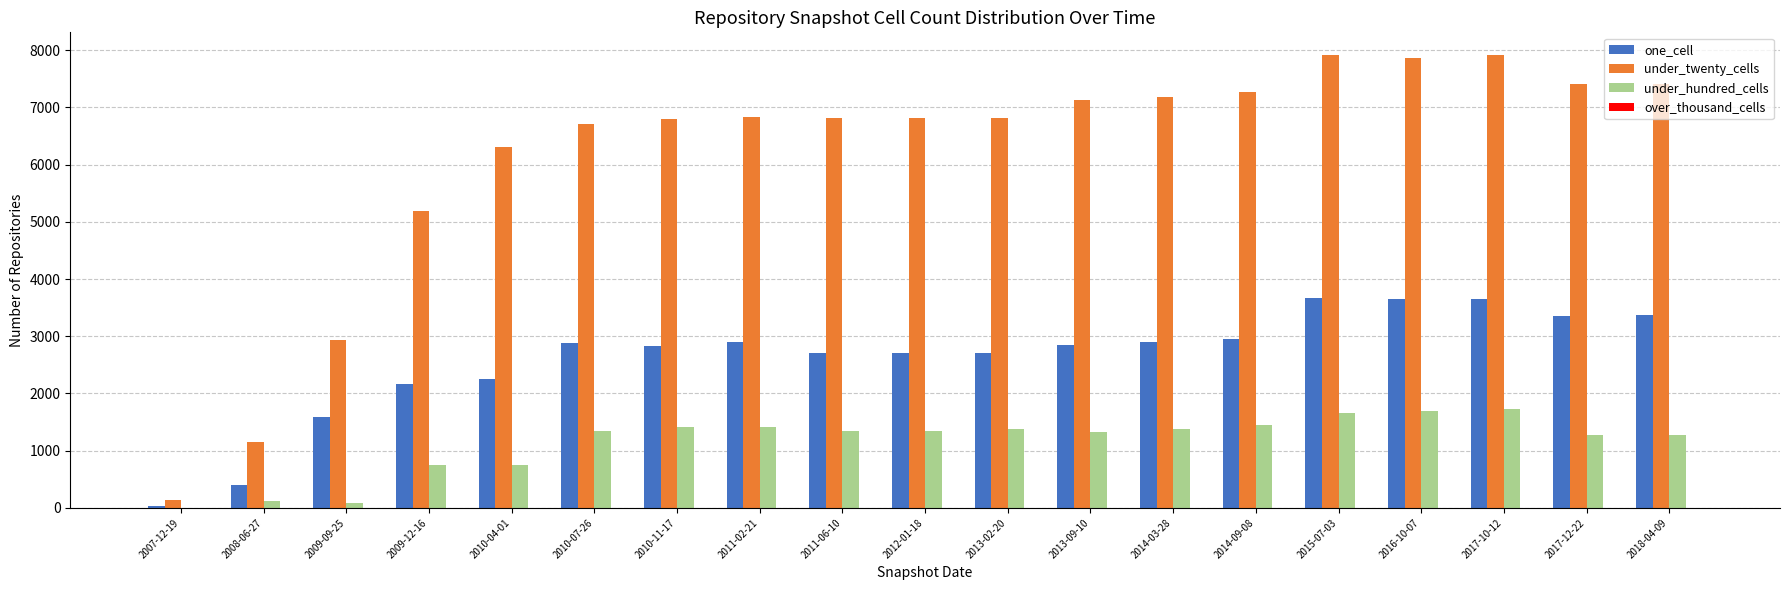

What is the highest value of the under_hundred_cells series?

1737